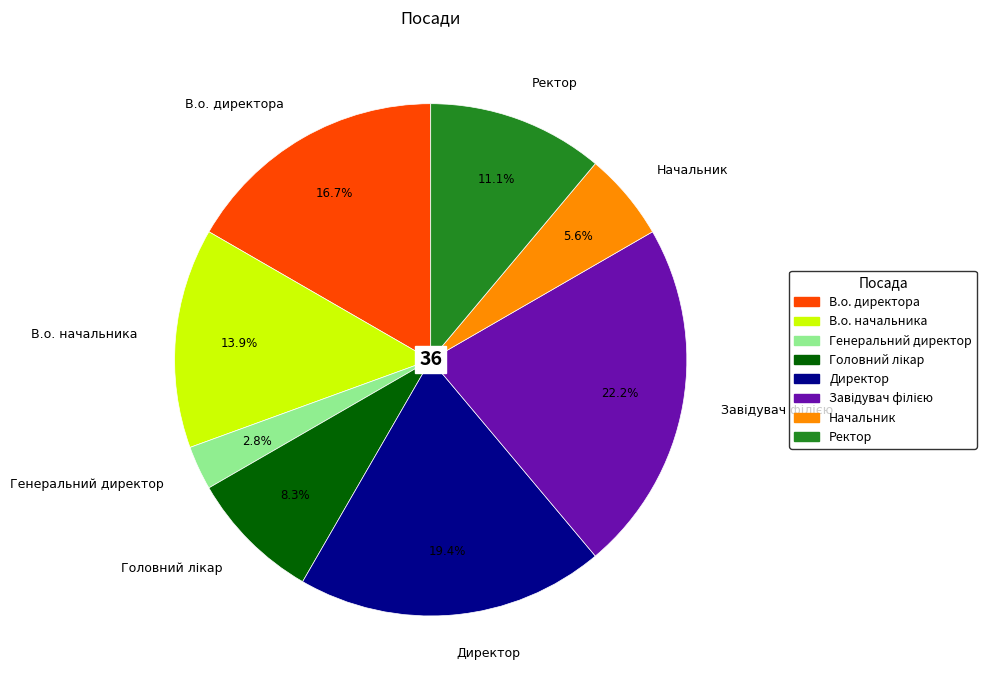

How many segments does this pie chart have?

8